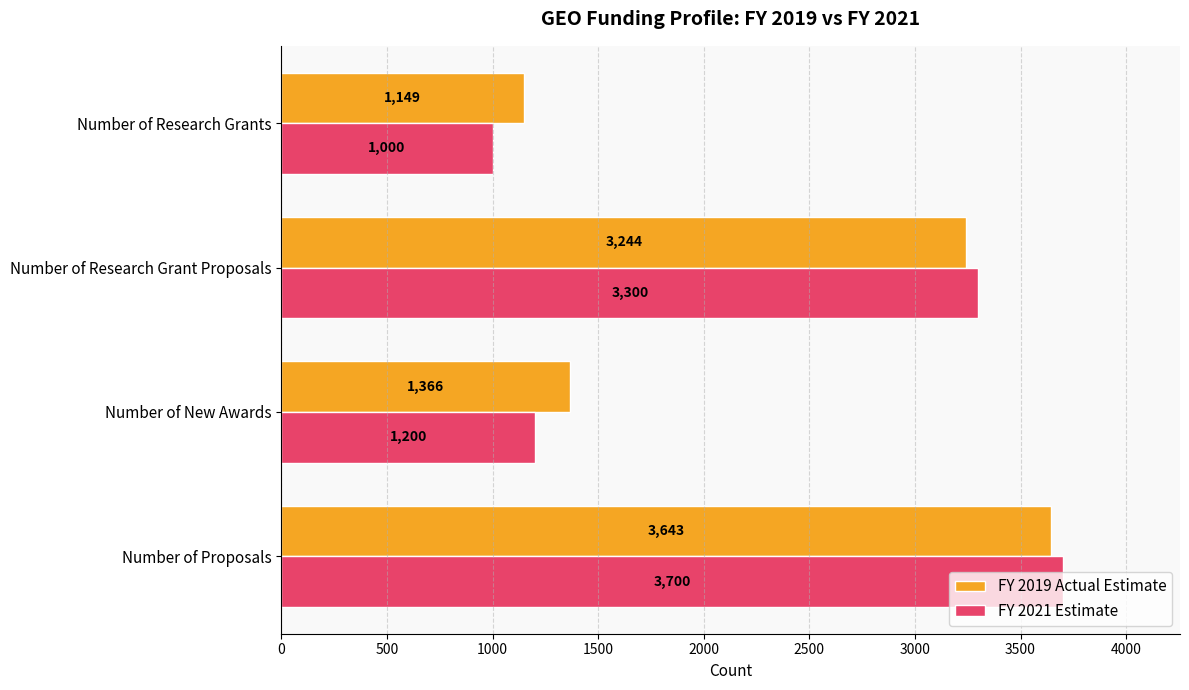

Which series has the largest range (max minus min)?

FY 2021 Estimate